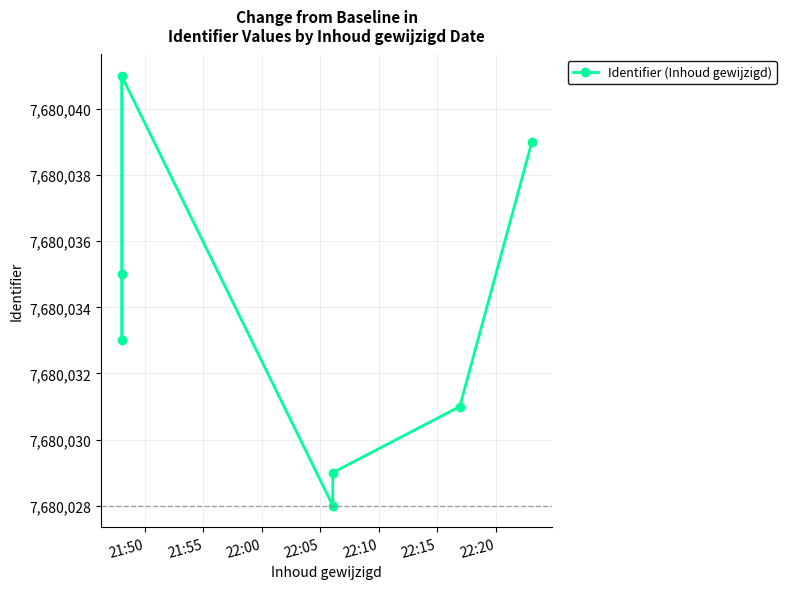

Between 22:10 and 22:15, which is larger?

22:15